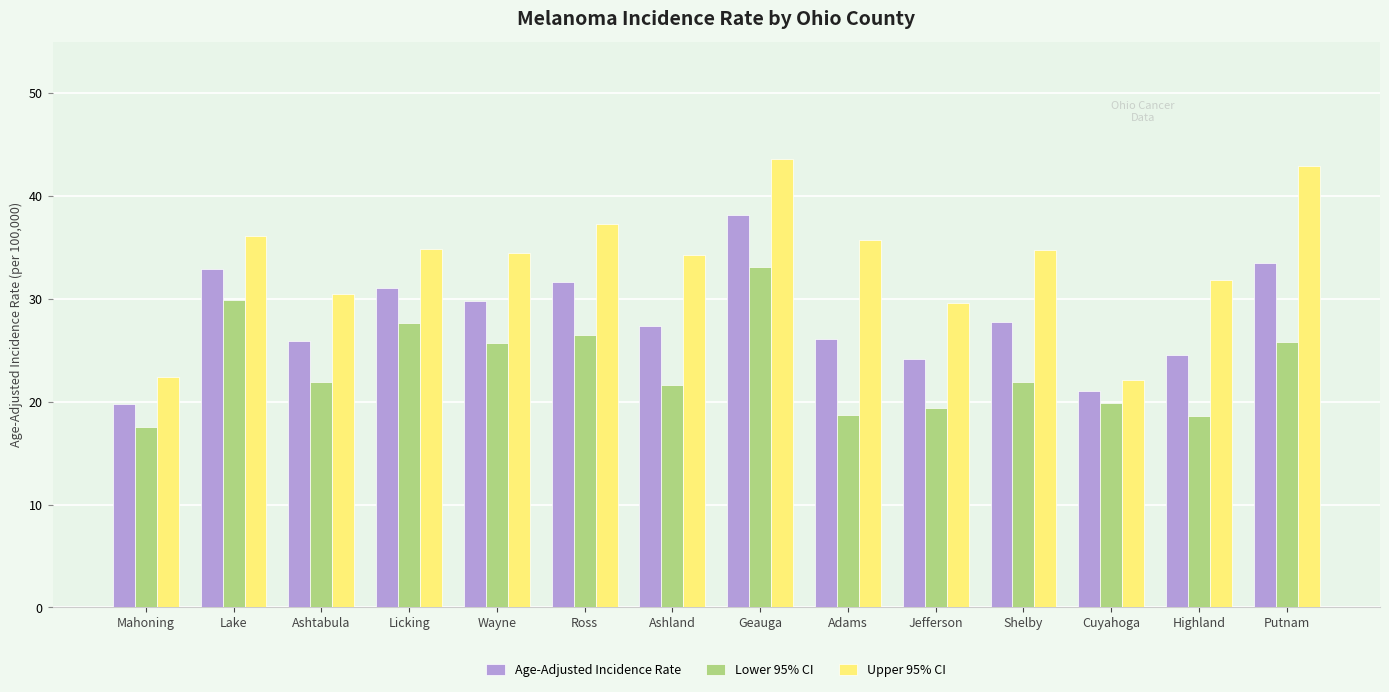

Is the value of Lower 95% CI at Jefferson greater than the value of Age-Adjusted Incidence Rate at Wayne?

No